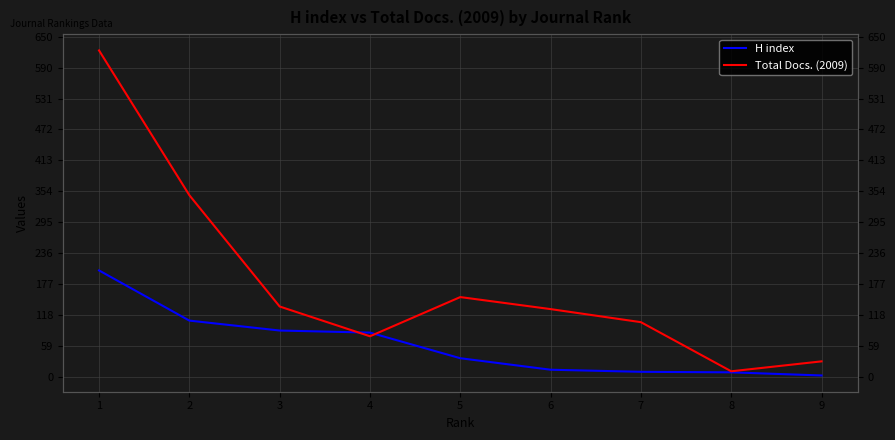

The Total Docs. (2009) series shows 10 at 8. True or false?

True